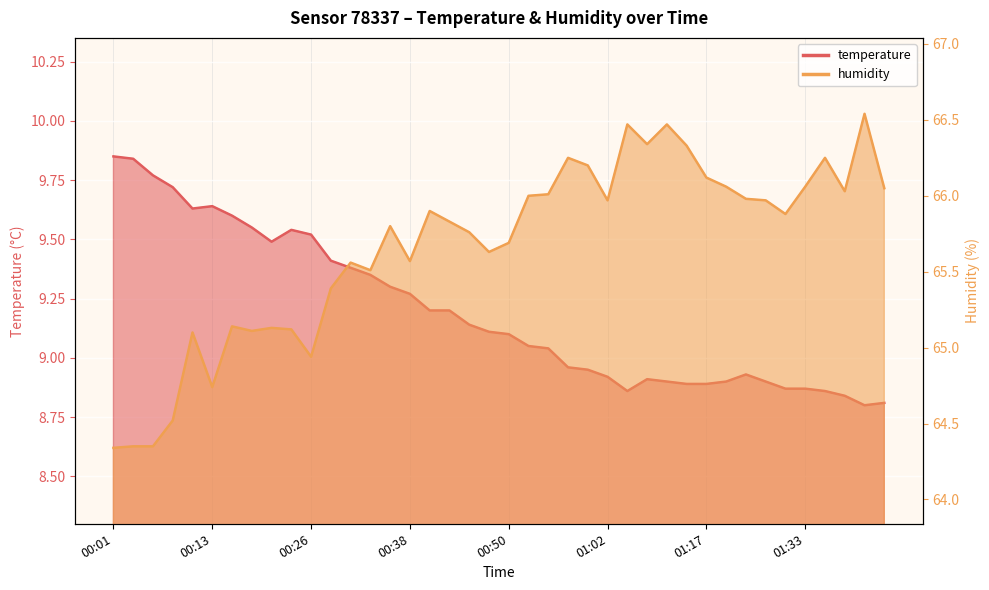

How many values in the humidity series are below 65?

6